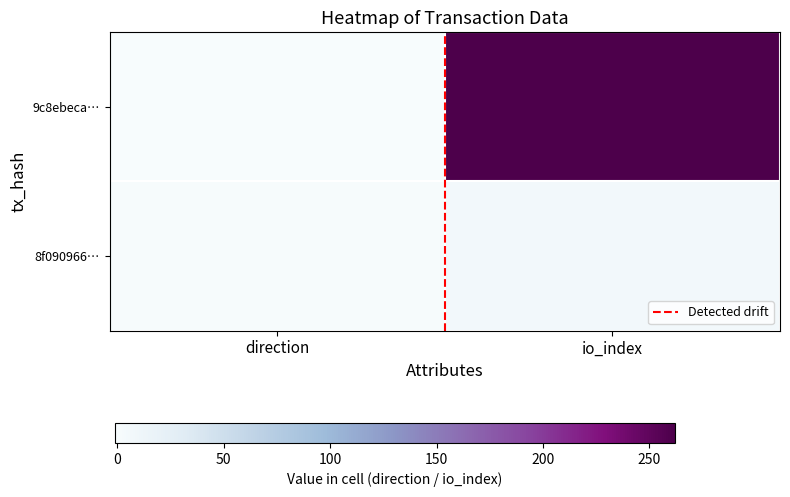

At which category does the chart reach its peak across all series?

io_index